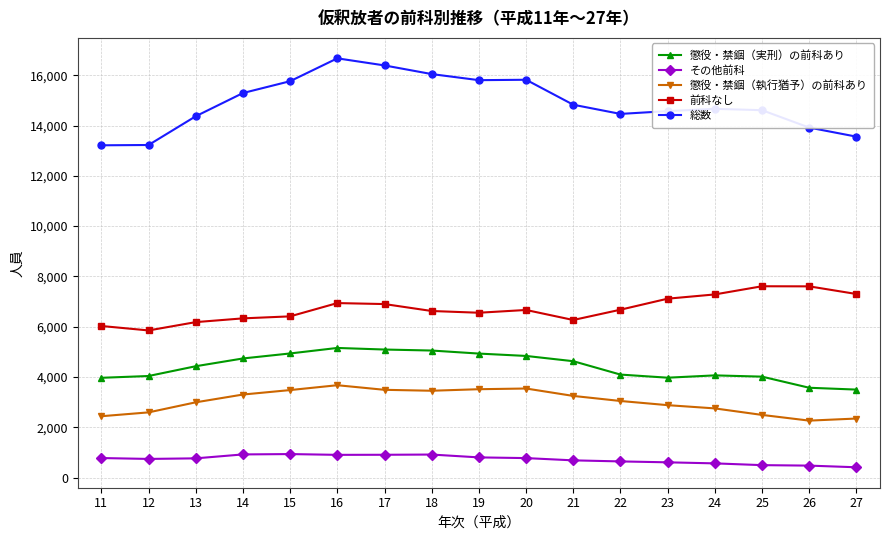

What is the spread (max minus min) of values at 11?

12436